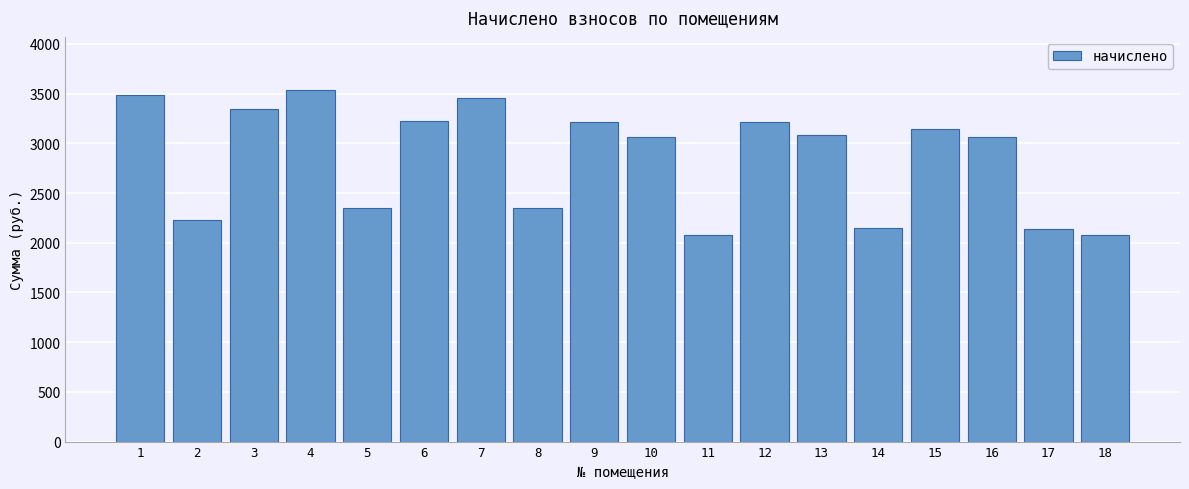

What is the sum of the values at 5 and 14?

4501.5